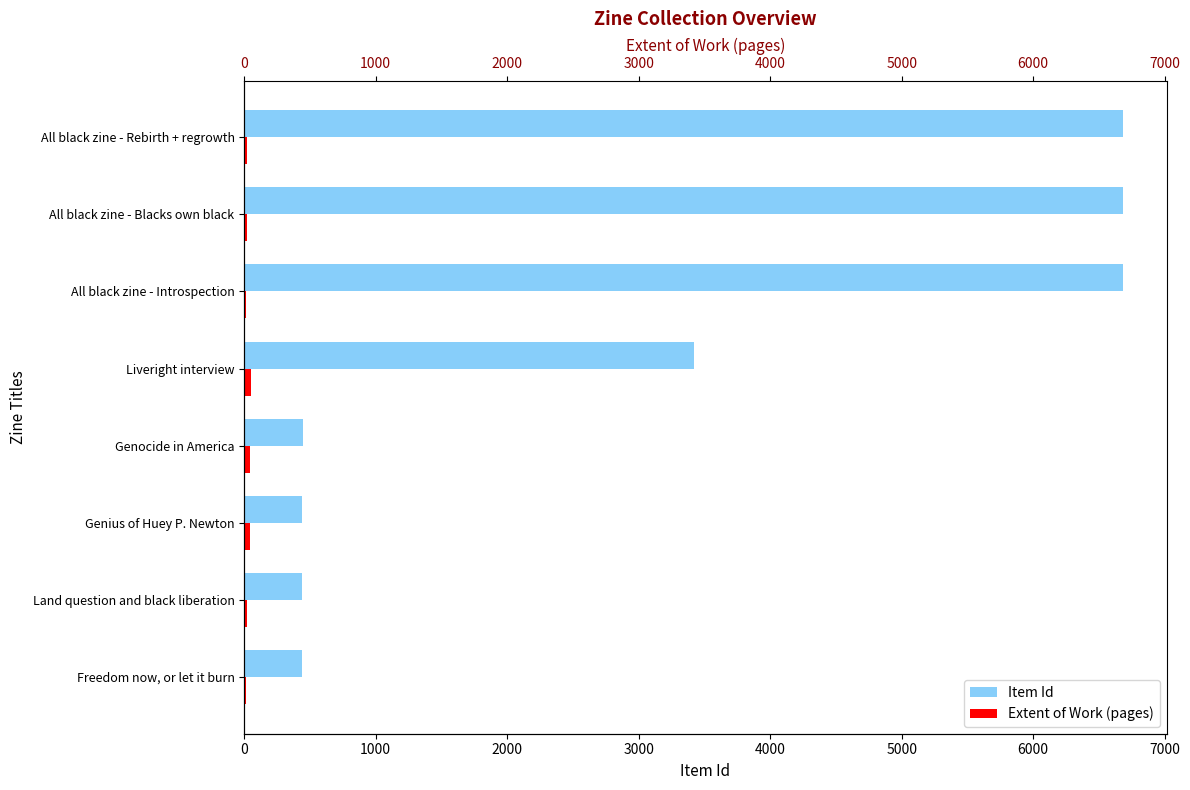

Rank the series by their average value, from lowest to highest.

Extent of Work (pages), Item Id